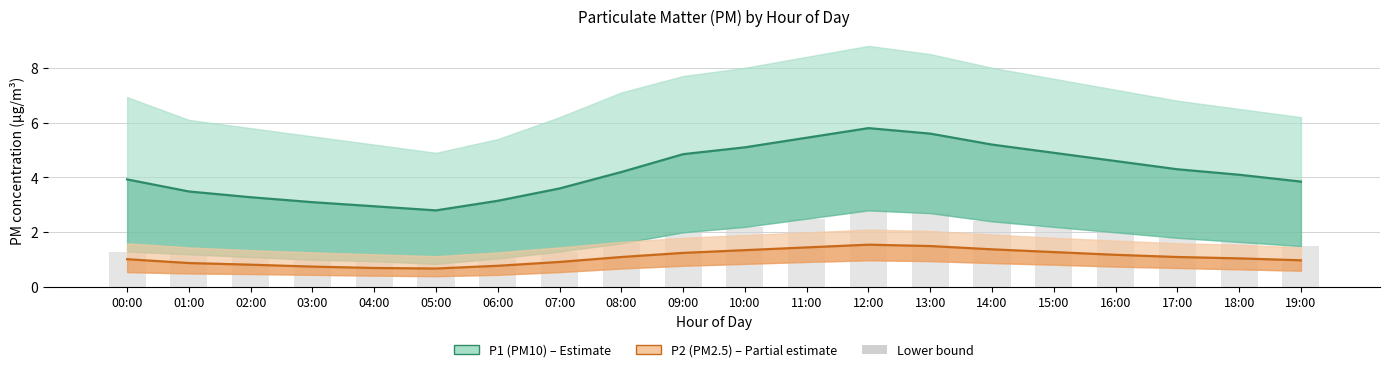

How many values in the P1 mean (PM10) series are below 4?

9